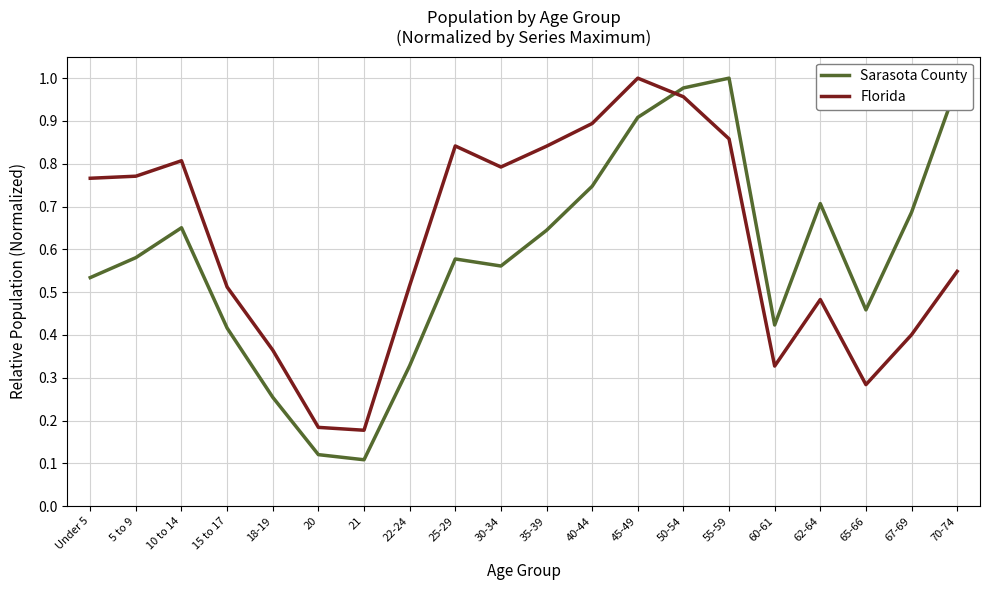

What position from the left is 21?

7